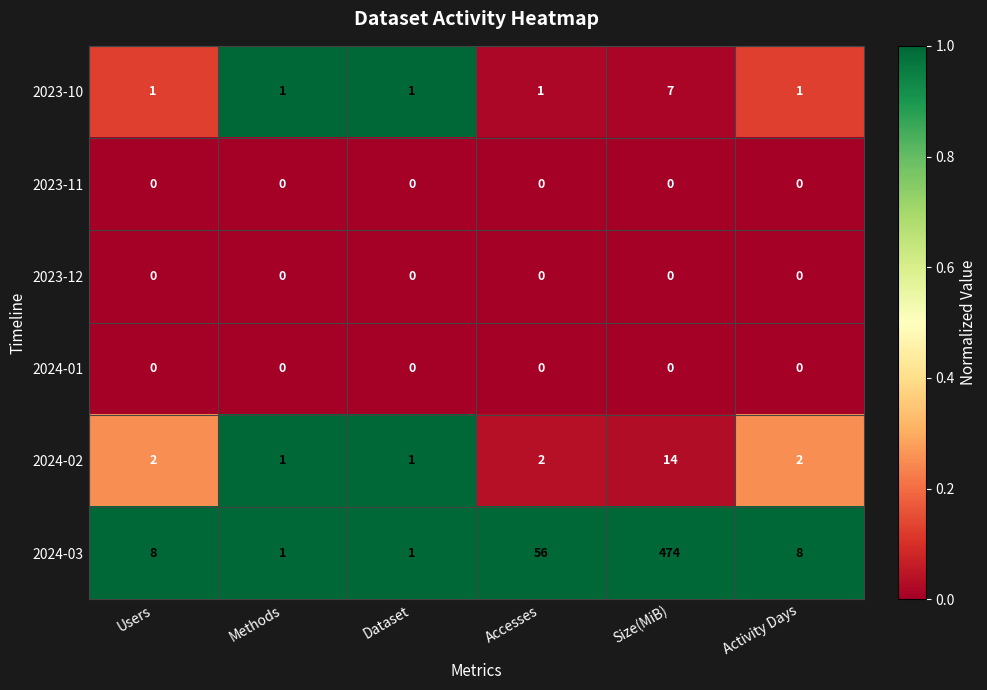

What is the total value across all series at Users?

11